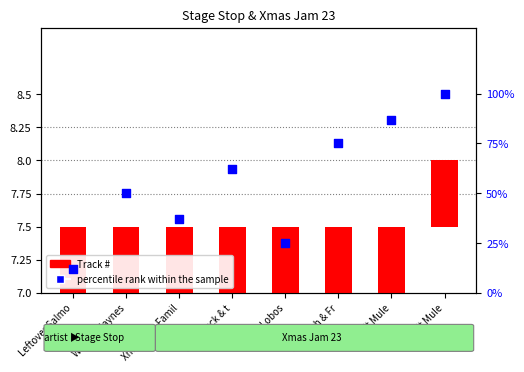

At which category is the sum across all series the highest?

Gov't Mule